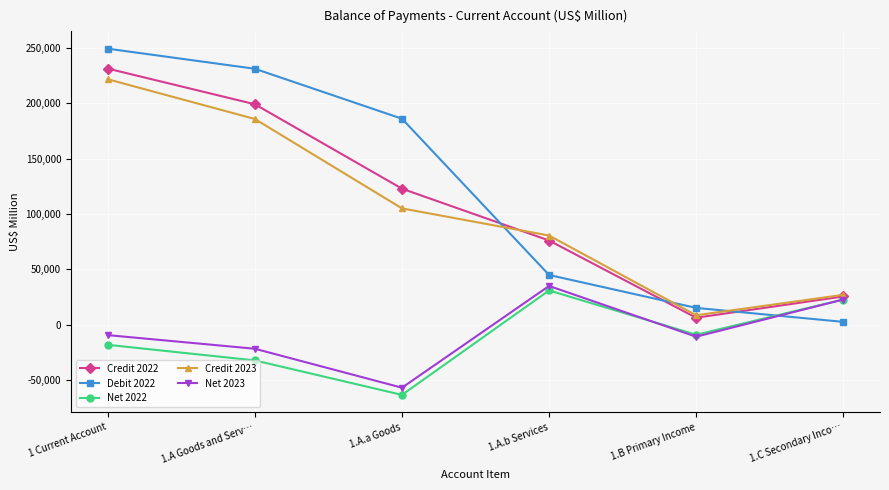

At which label does Credit 2022 reach its minimum?

1.B Primary Income